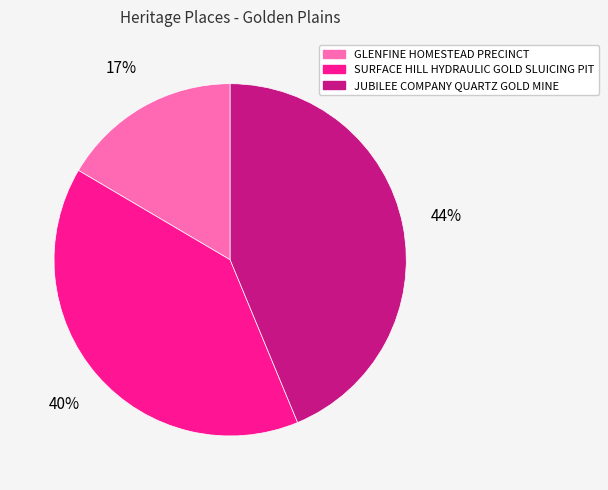

Which category has the smallest portion of the pie?

GLENFINE HOMESTEAD PRECINCT